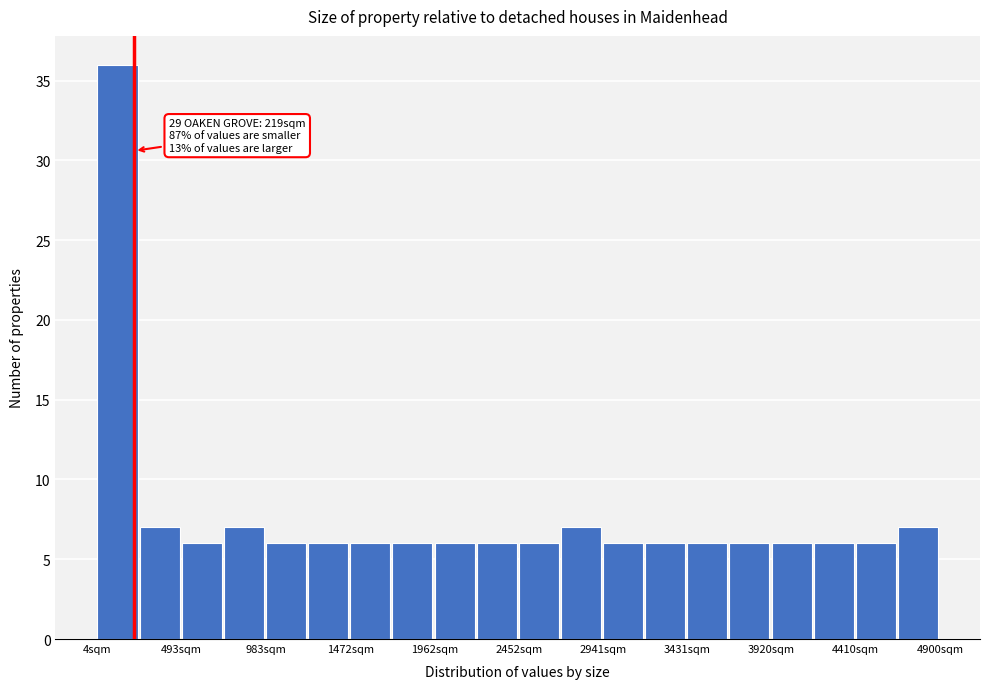

Which range on the x-axis has the tallest bar?

0 to 250